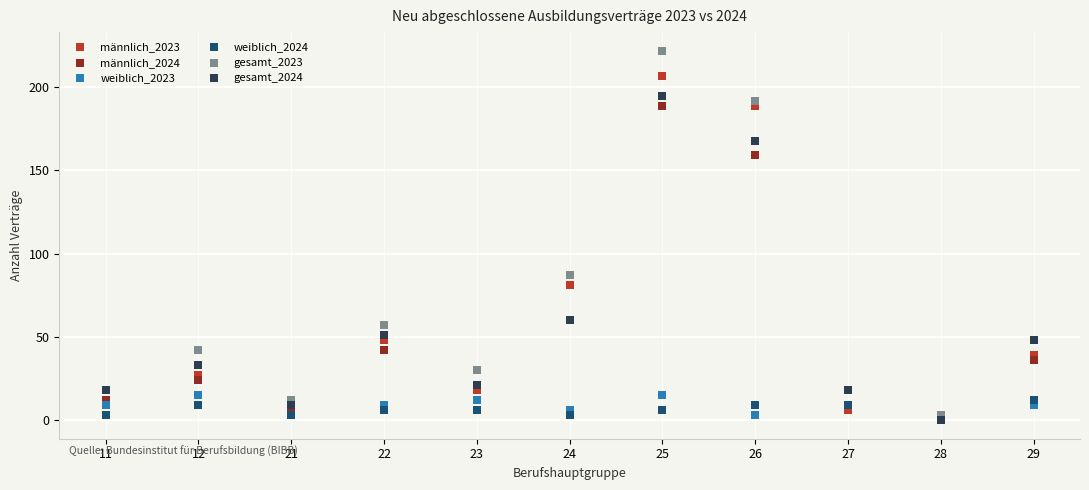

In the männlich_2024 series, what Y value is closest to 94?

60